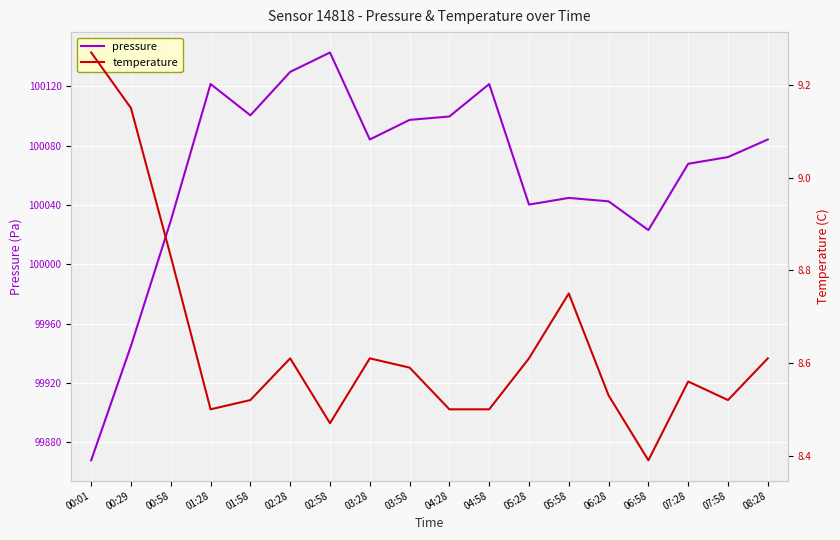

What is the difference between the highest and lowest values at 01:28?

100113.0